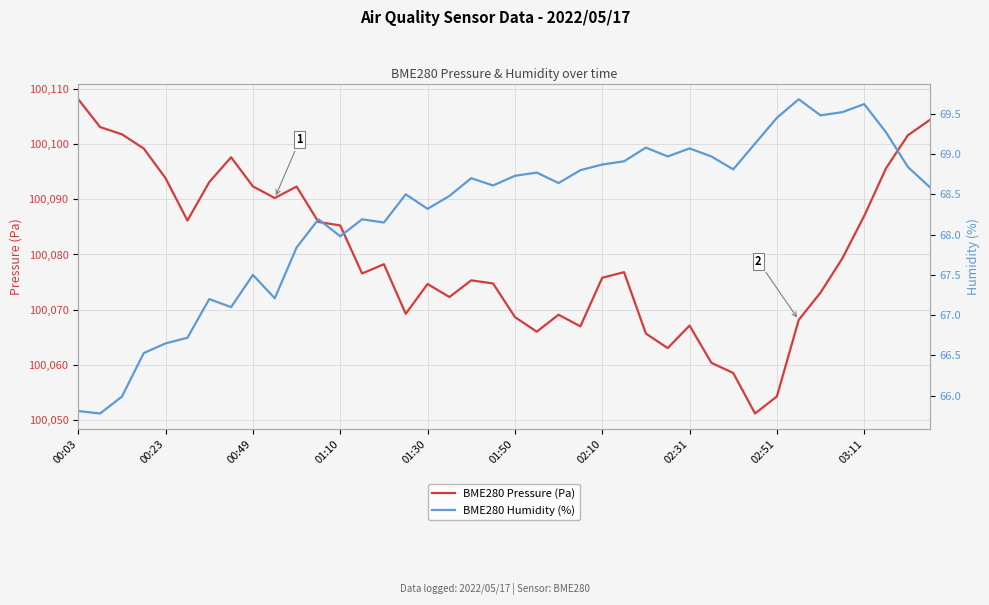

True or false: BME280 Pressure (Pa) and BME280 Humidity (%) cross at least once.

False